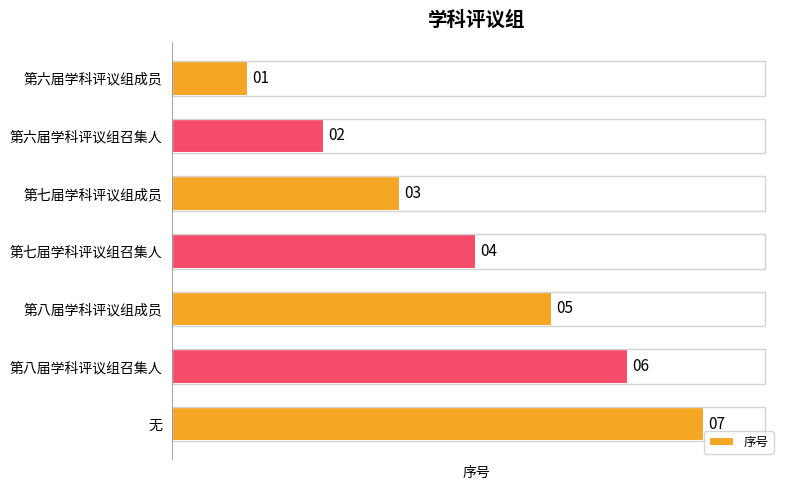

What is the ratio of the value at 第七届学科评议组成员 to the value at 第六届学科评议组召集人?

1.5